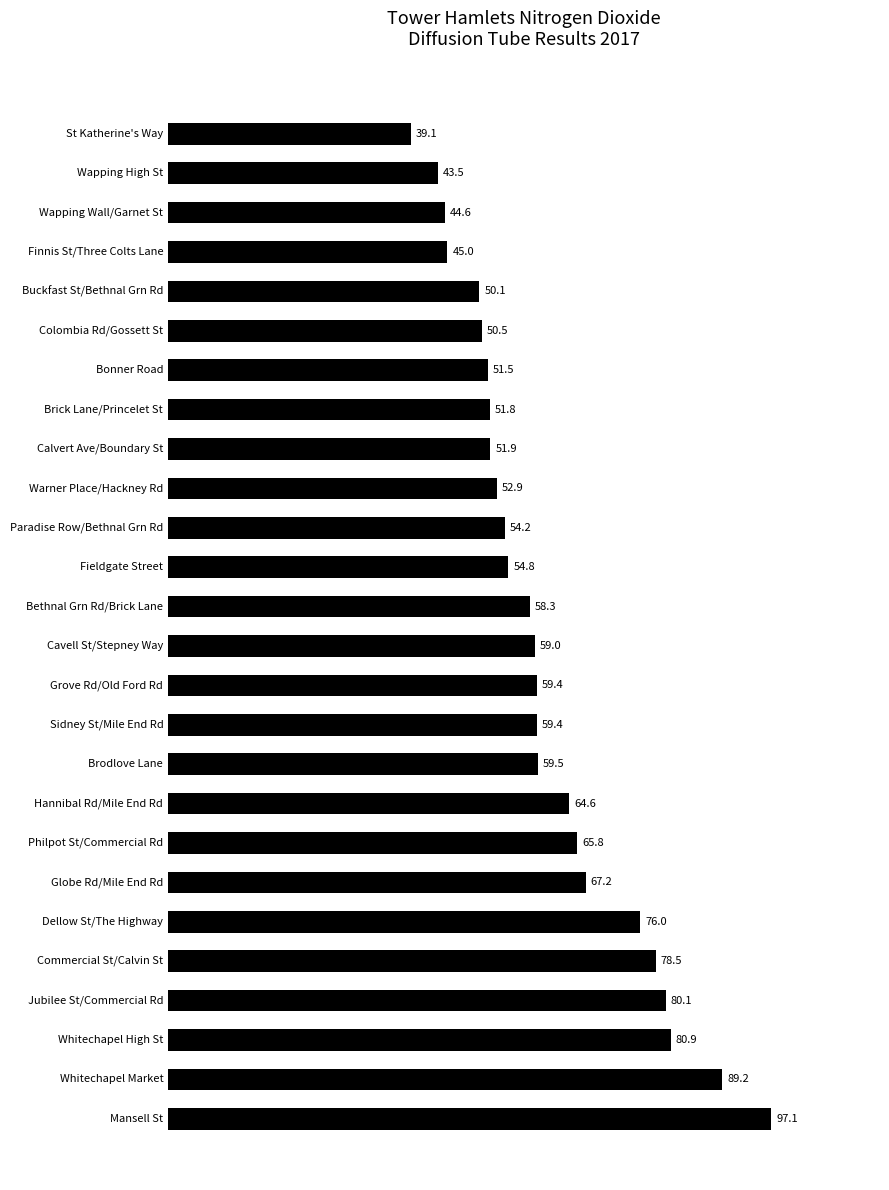

How many bars are there in total?

26